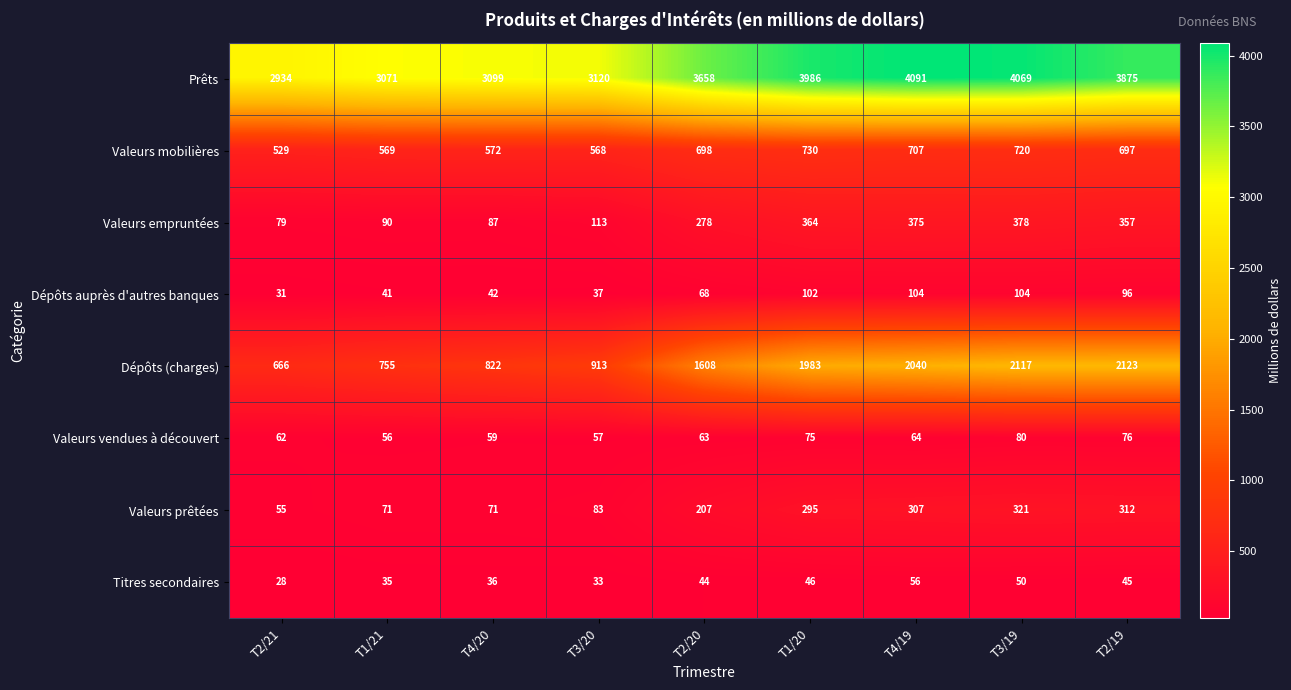

Which series has the largest total across all categories?

Prêts